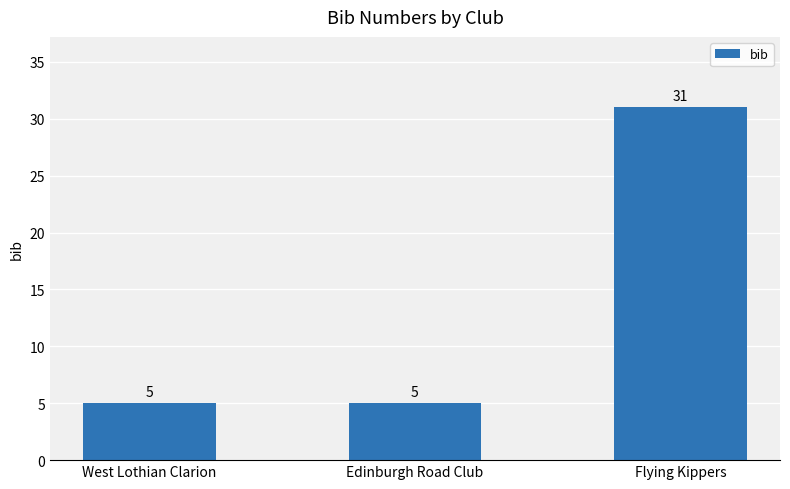

Reading left to right, list all the values displayed in this chart.

5	5	31